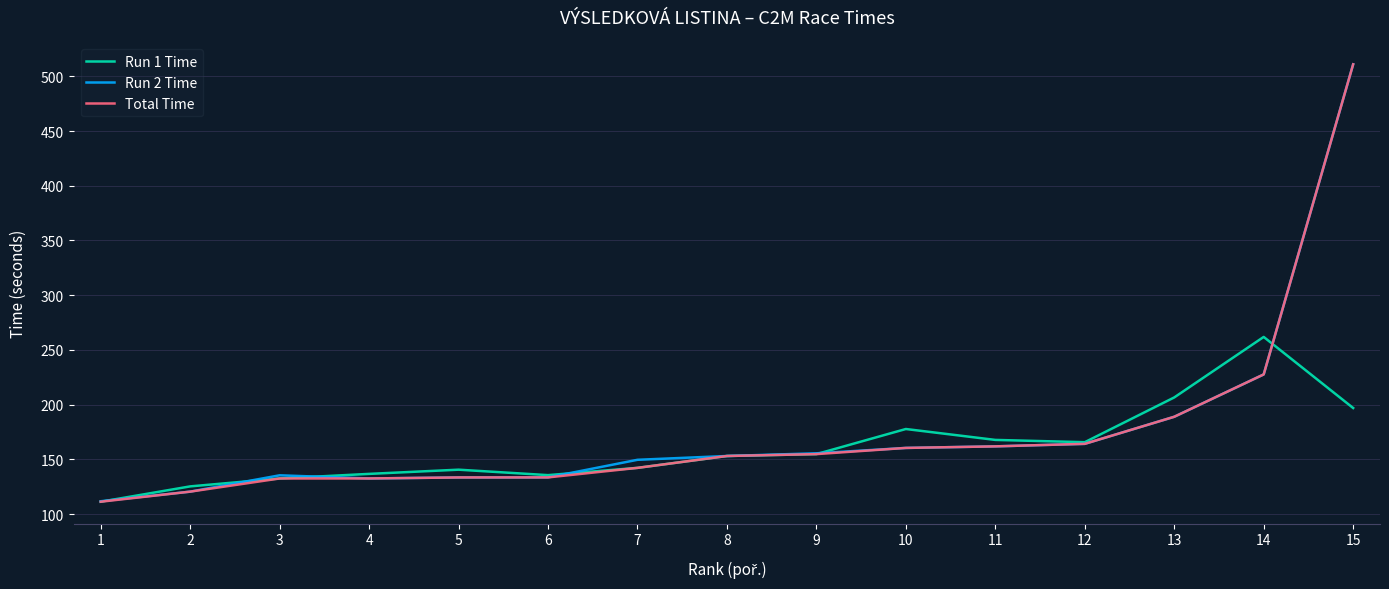

What is the difference between the Total Time values at 2 and 10?

39.9